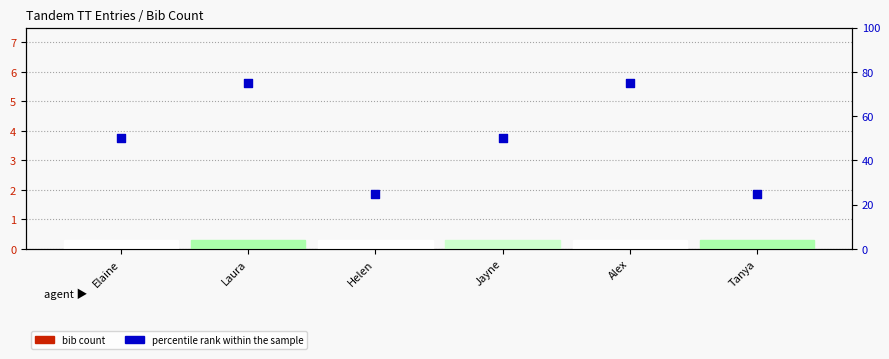

What are all the series names shown in the legend?

bib count, percentile rank within the sample